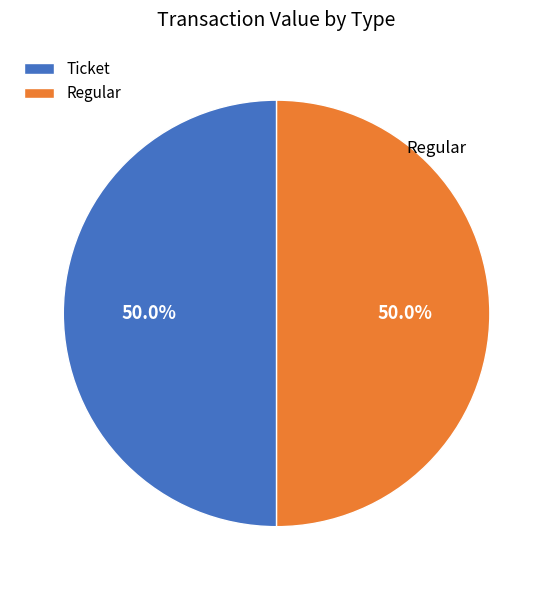

Approximately how many times larger is the value at Regular compared to Ticket?

1.0